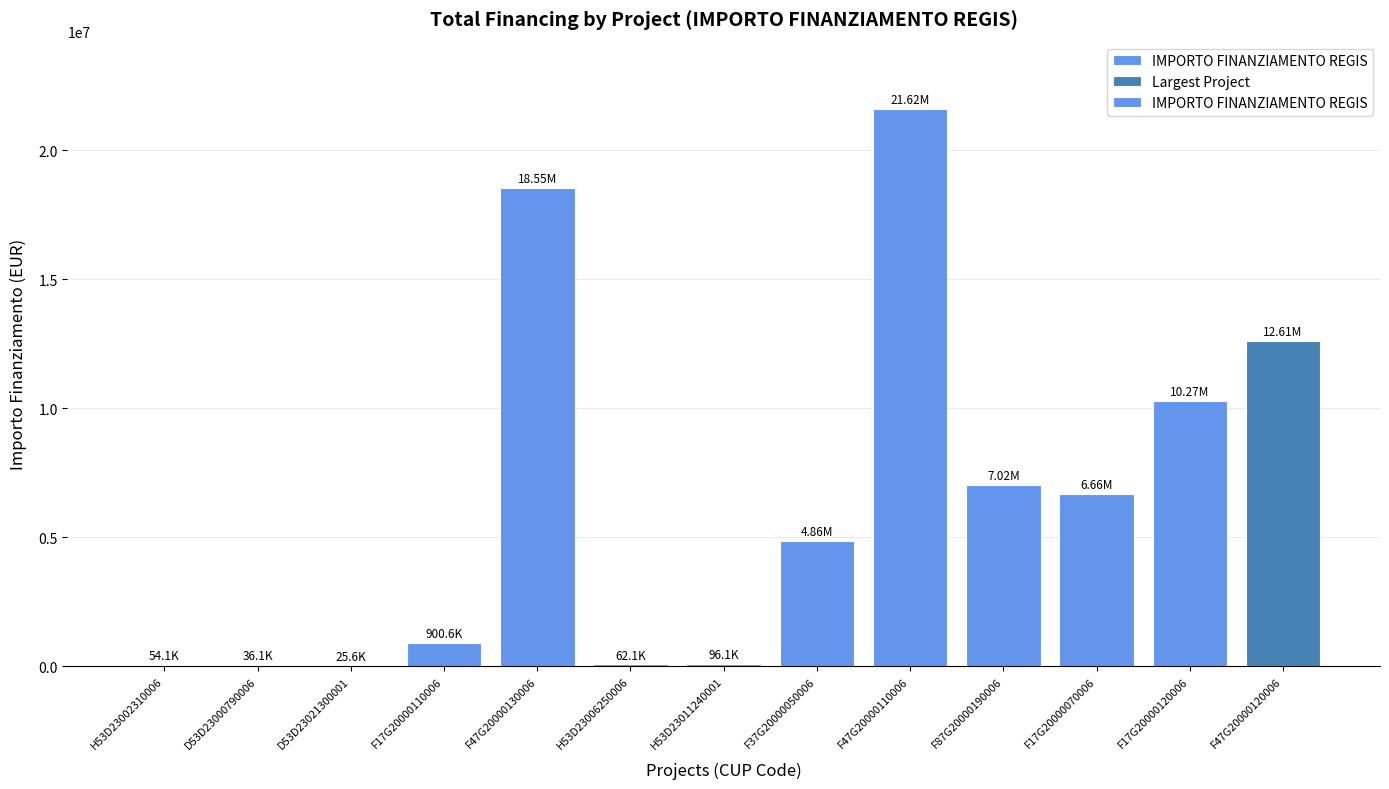

Between F47G20000130006 and F87G20000190006, which is larger?

F47G20000130006